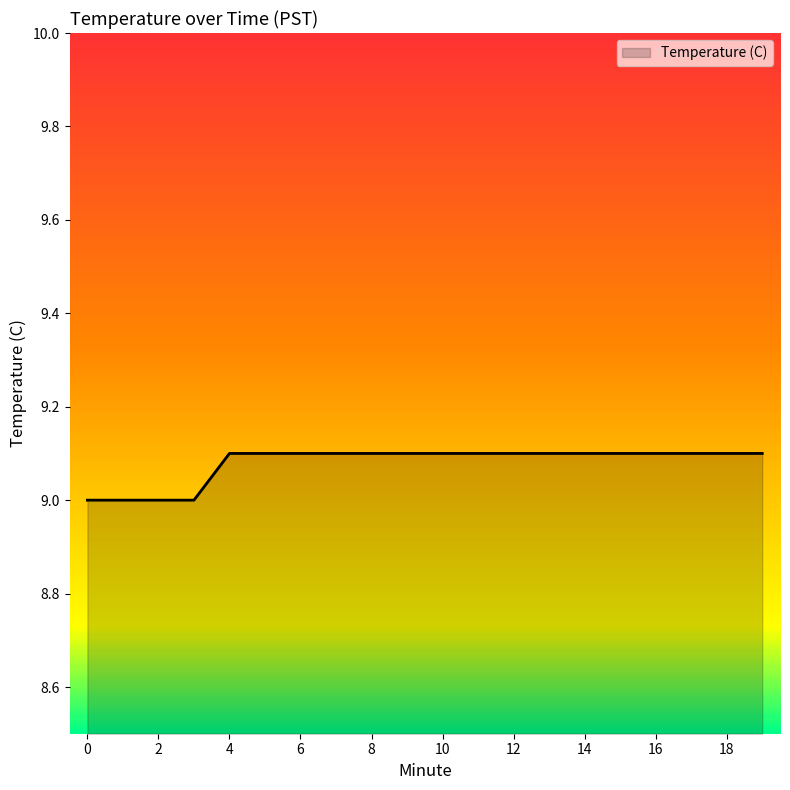

Count the values in the range 9 to 10.

20